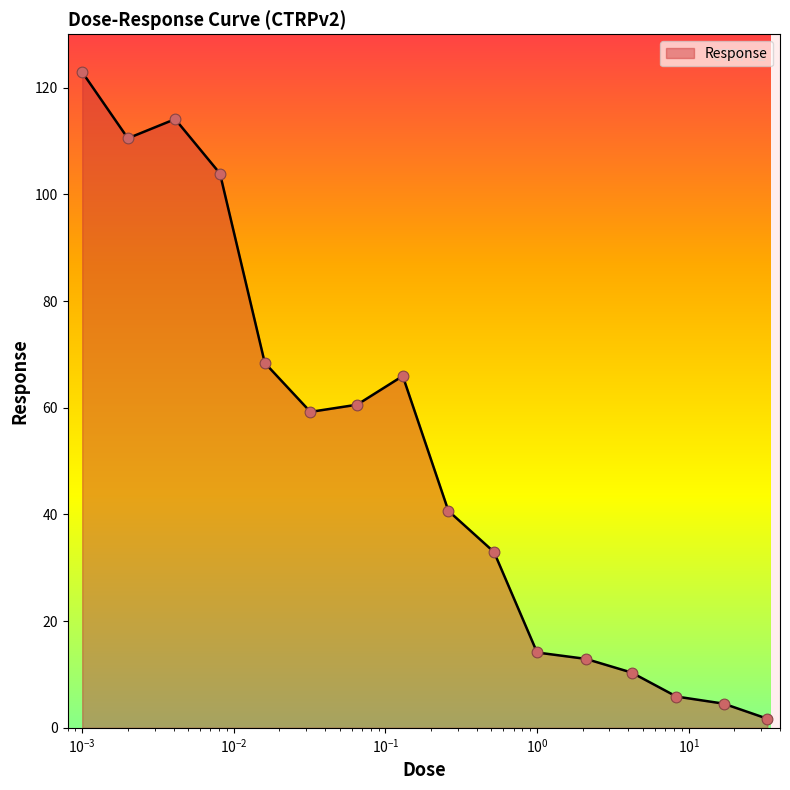

What is the greatest value displayed?

122.9